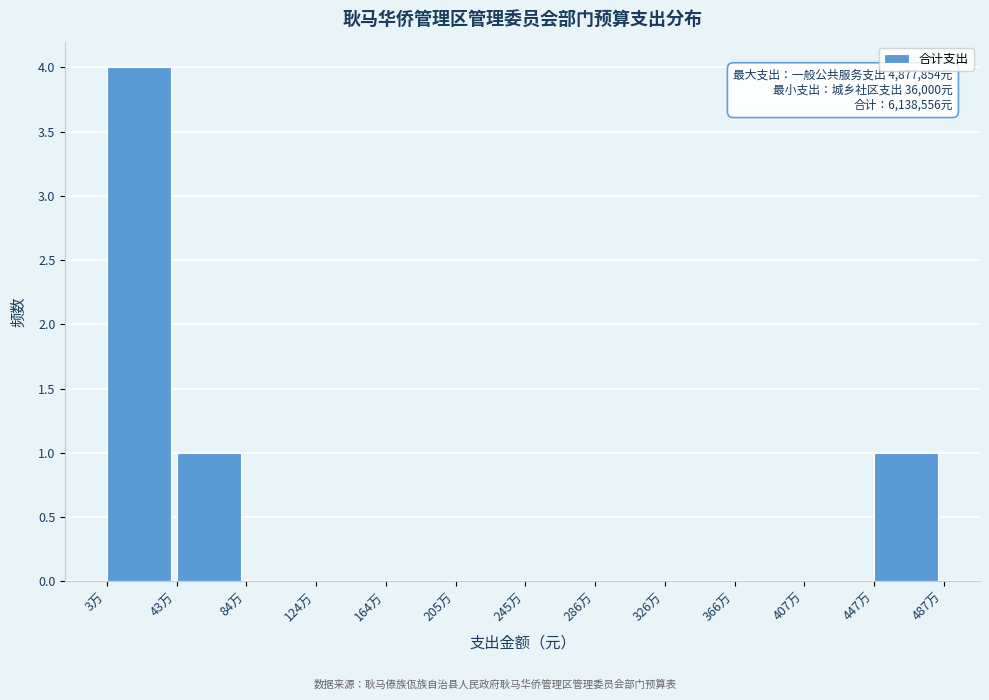

Reading left to right, extract all data points from this chart.

3万=4	43万=1	84万=0	124万=0	164万=0	205万=0	245万=0	286万=0	326万=0	366万=0	407万=0	447万=1